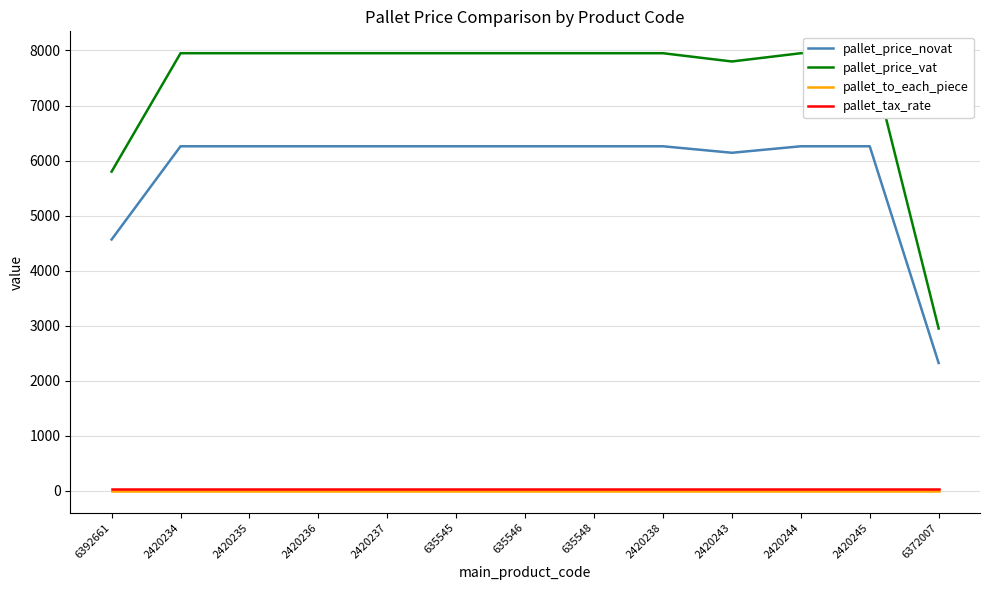

At which label does pallet_price_vat reach its minimum?

6372007